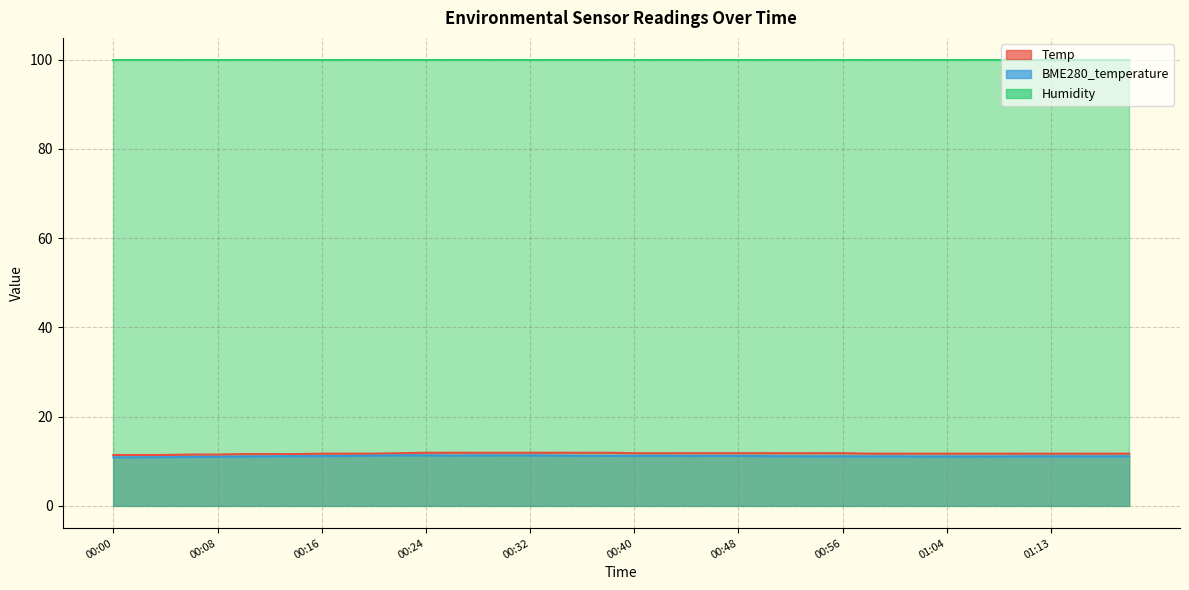

Does the chart have visible grid lines?

Yes